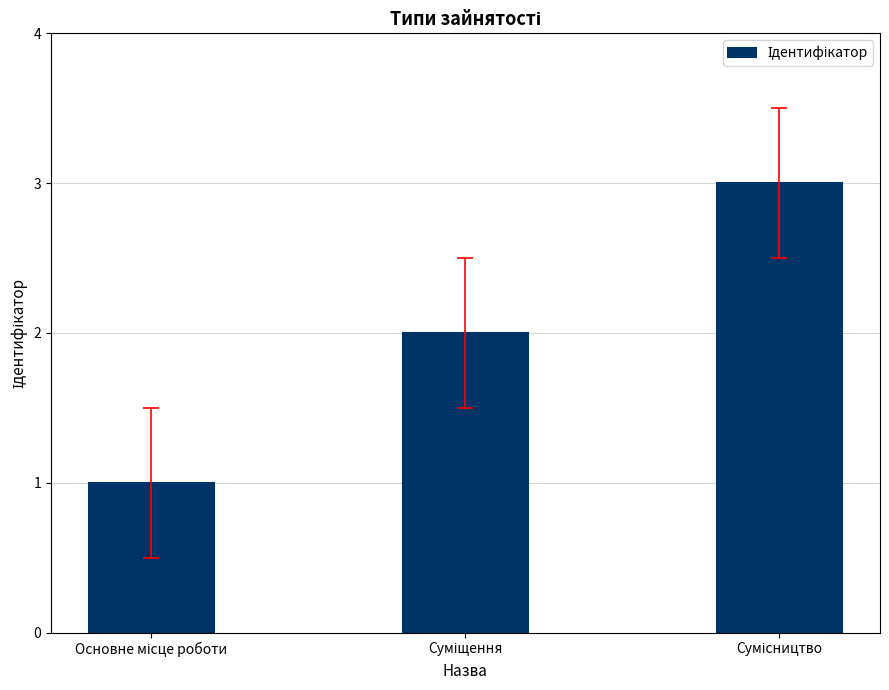

What is the greatest value displayed?

3